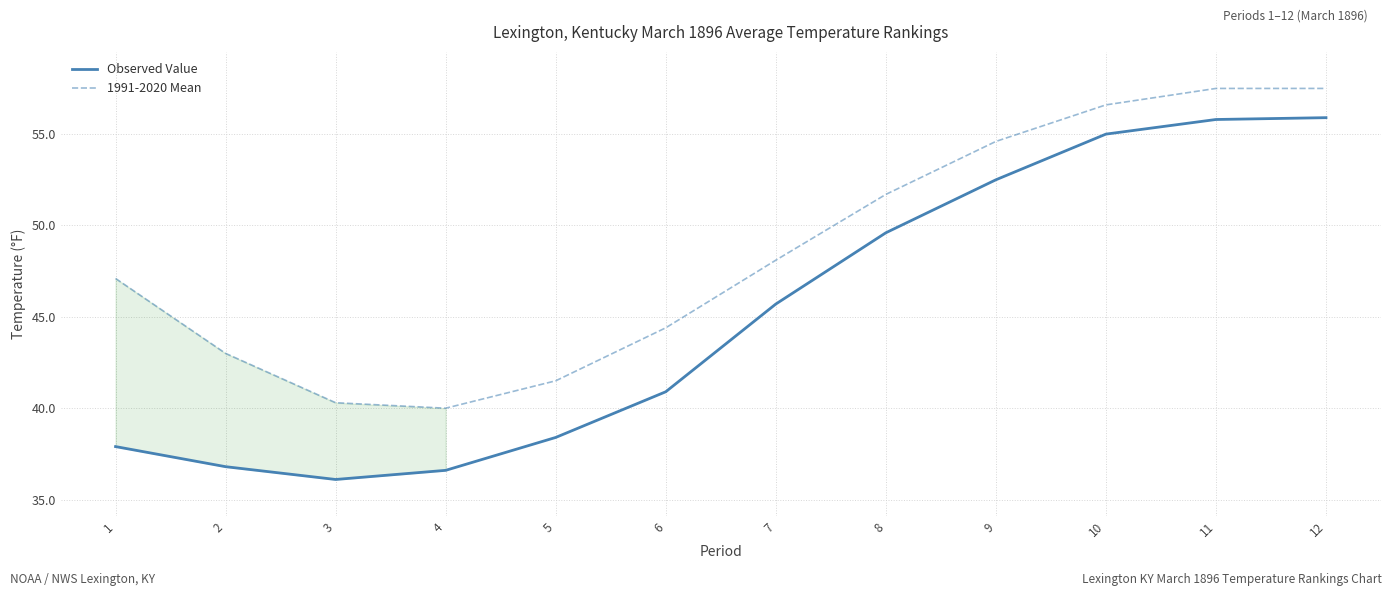

What is the total value across all series at 7?

93.8